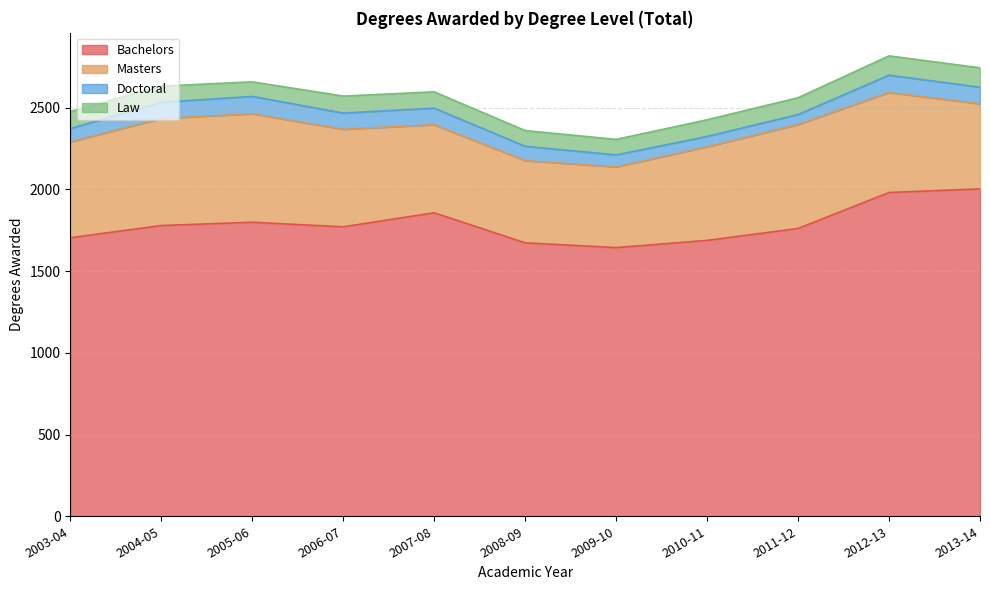

Which category has the highest value in the Doctoral series?

2005-06